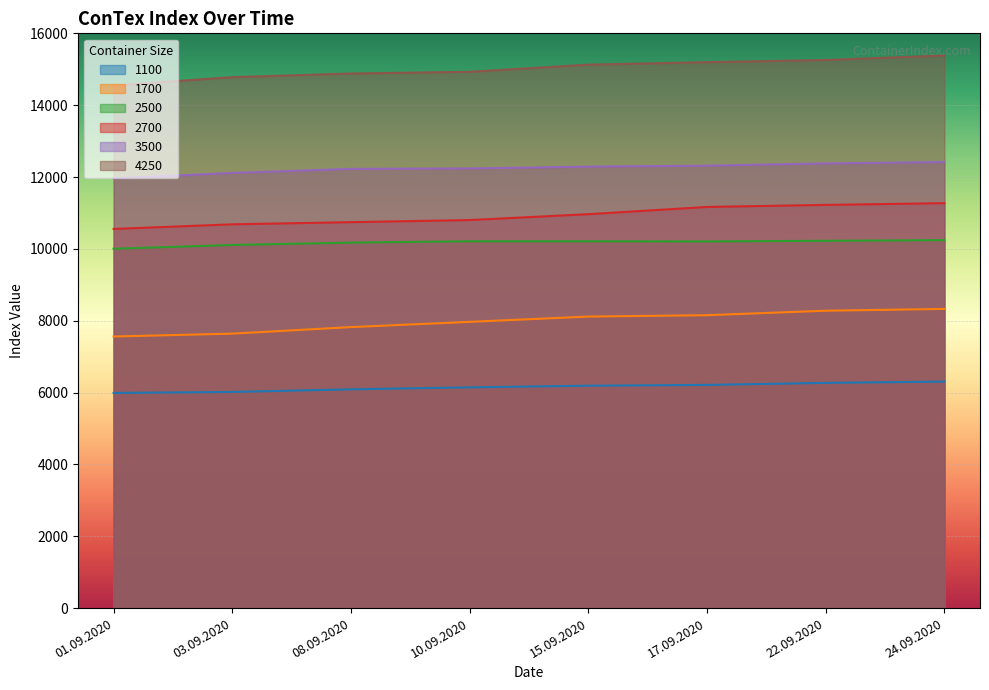

How many values in the 2500 series are below 10212?

4